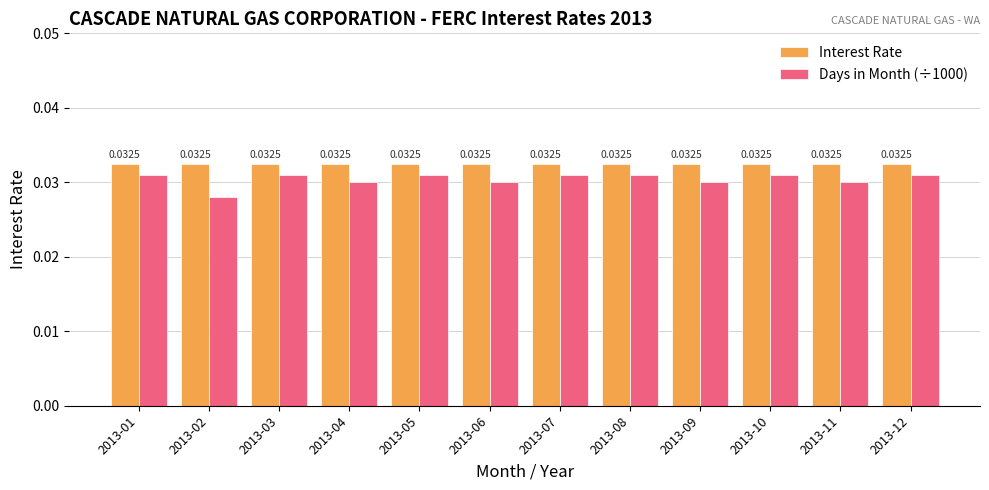

Which series has the largest range (max minus min)?

Days in Month (÷1000)